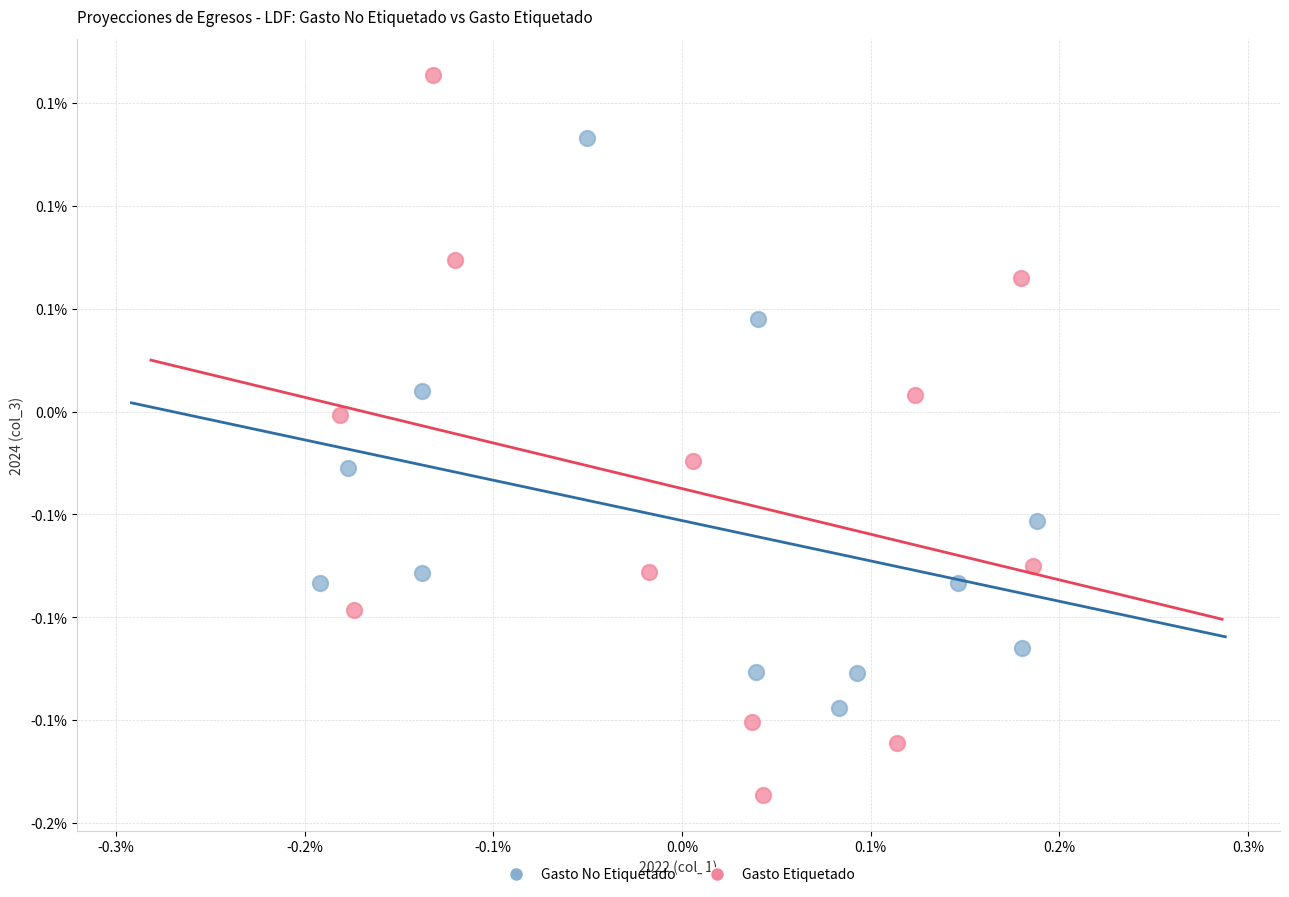

Which series reaches the maximum Y coordinate?

Gasto Etiquetado